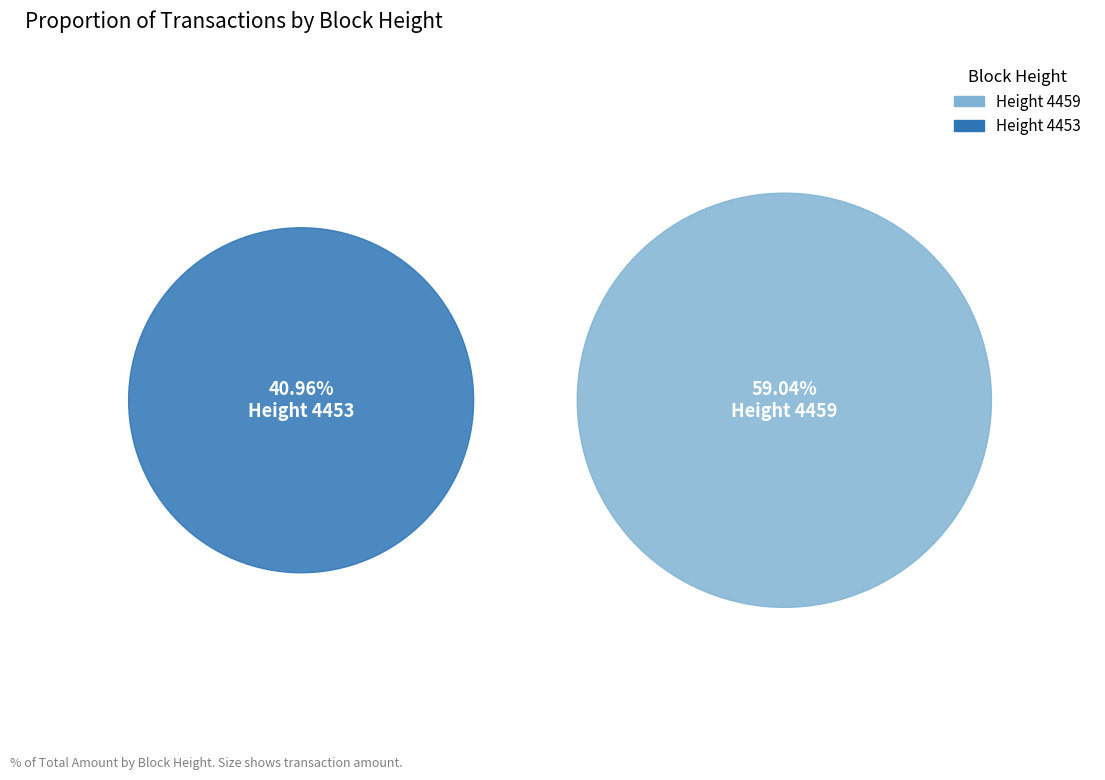

Which slice is the smallest?

4453